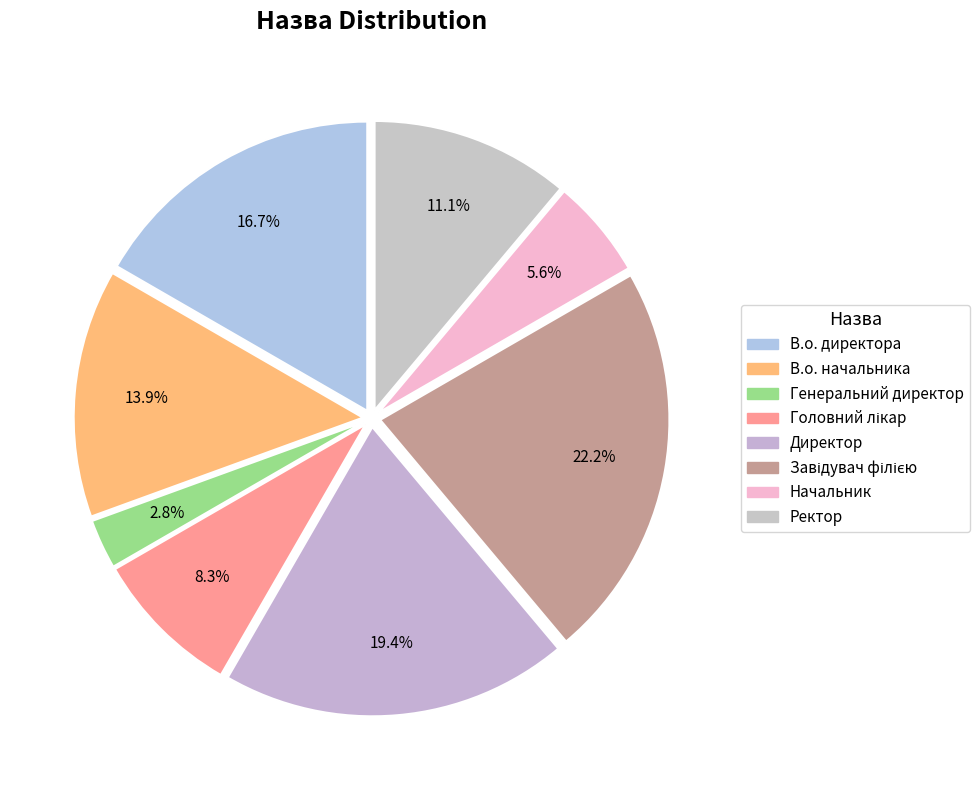

How many segments does this pie chart have?

8